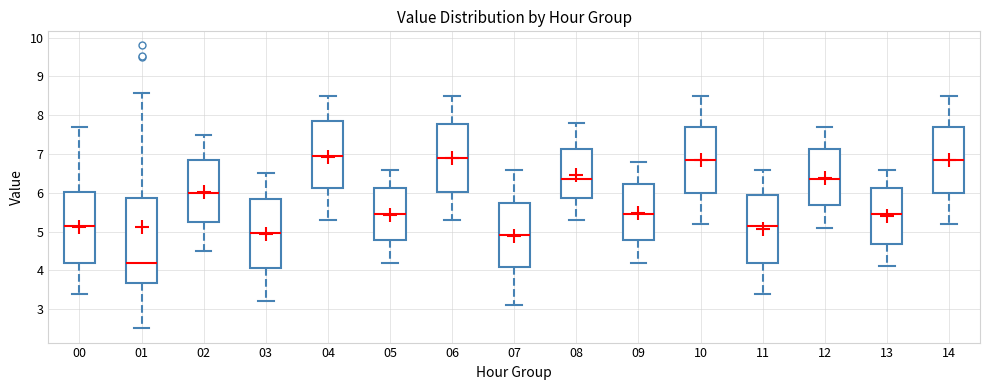

Where does the upper whisker of the box at x = 03 end on the y-axis? The values are not printed on the chart, so give them approximately, as read against the axis.

6.5